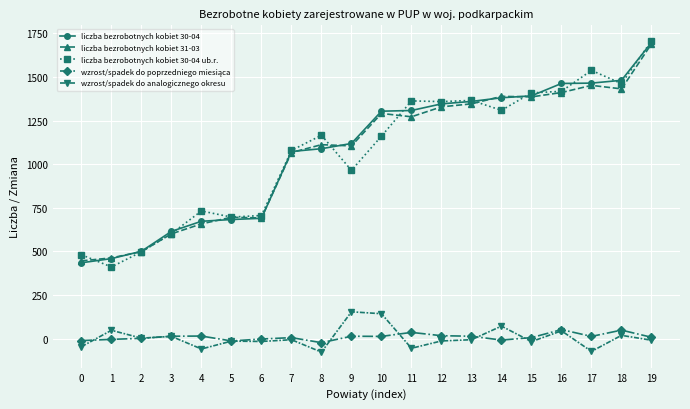

How many distinct data groups are displayed?

5